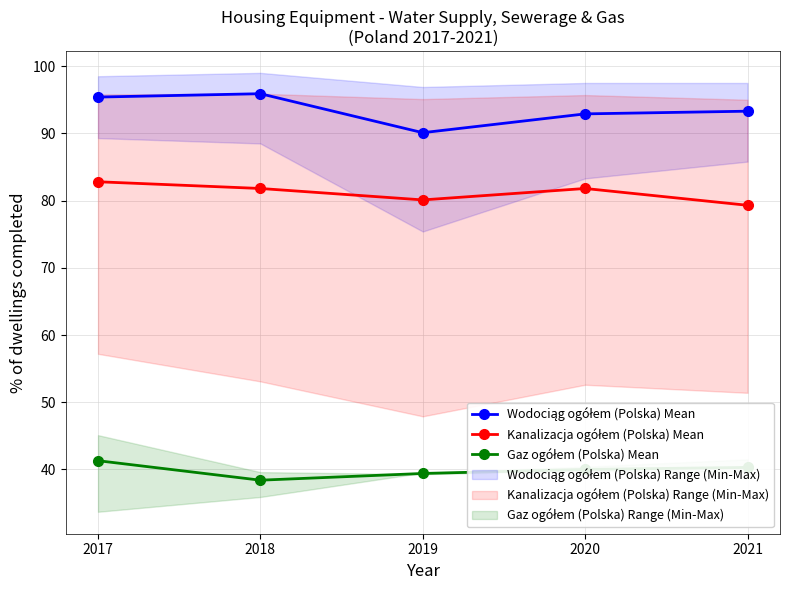

Reading left to right, what are all the values shown in this chart?

Wodociąg ogółem (Polska) Mean: 2017=95.4	2018=95.9	2019=90.1	2020=92.9	2021=93.3
Kanalizacja ogółem (Polska) Mean: 2017=82.8	2018=81.8	2019=80.1	2020=81.8	2021=79.3
Gaz ogółem (Polska) Mean: 2017=41.3	2018=38.4	2019=39.4	2020=40.0	2021=40.3